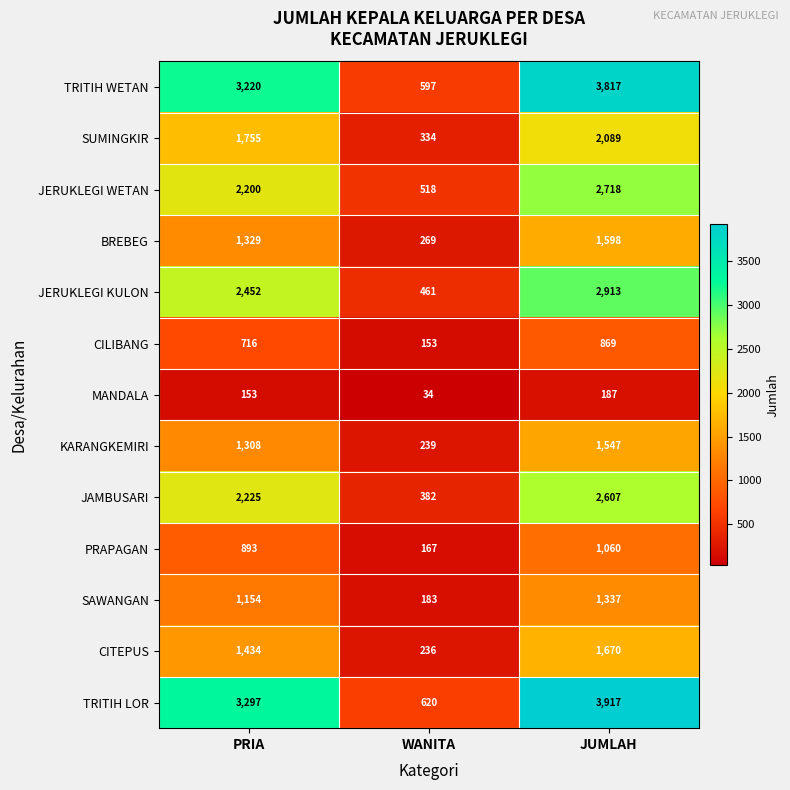

What is the difference between the highest and lowest values at JUMLAH?

3730